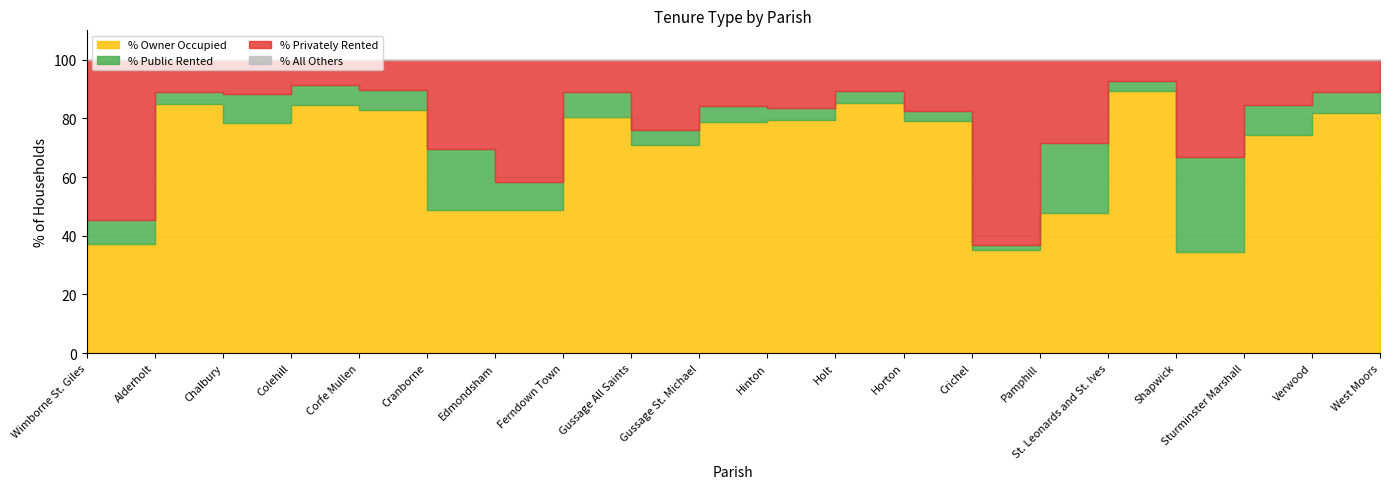

True or false: % Privately Rented has more than 2 points higher than both neighbors.

True